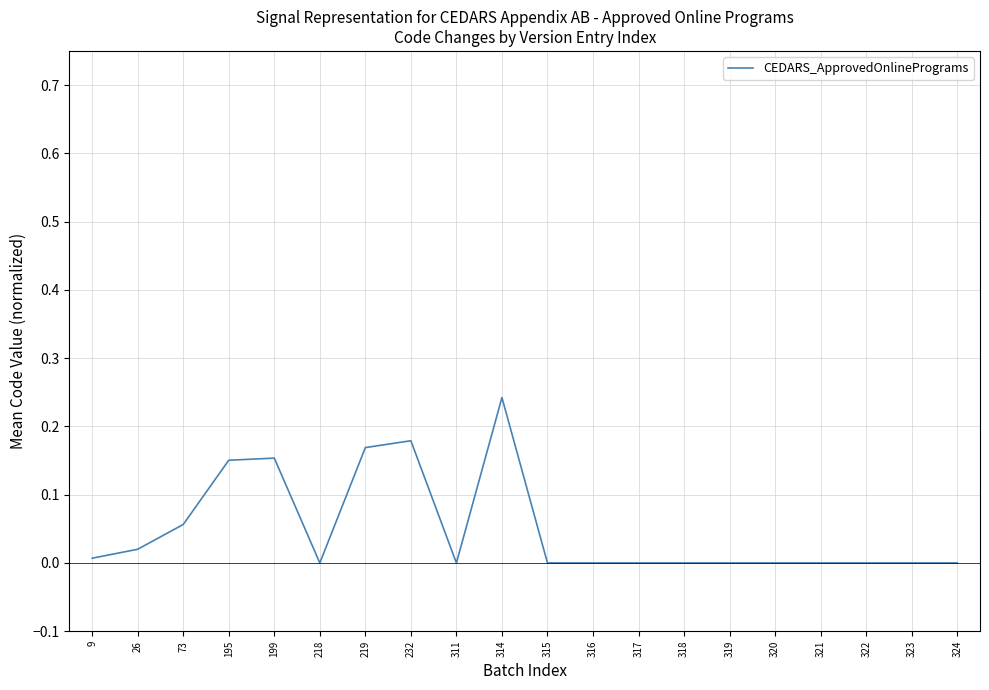

Which label corresponds to the largest value in the chart?

314